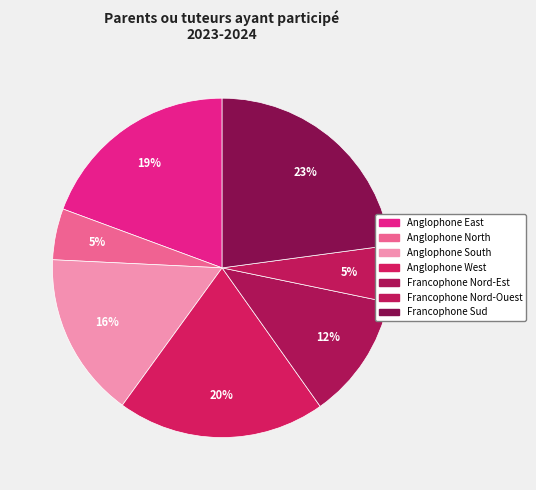

What is the total percentage of Anglophone South and Francophone Nord-Est?

27.7%